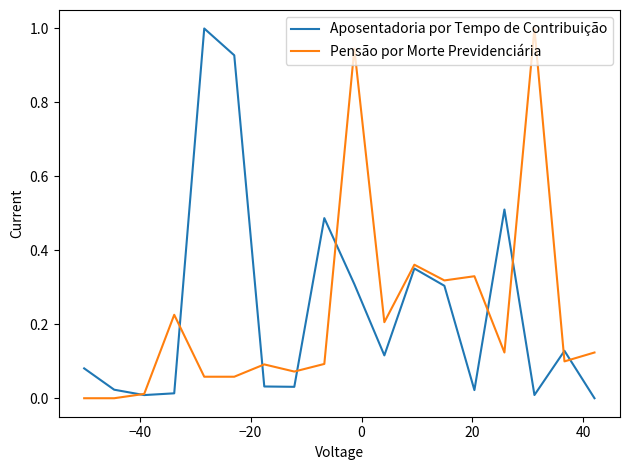

What are all the series names shown in the legend?

Aposentadoria por Tempo de Contribuição, Pensão por Morte Previdenciária